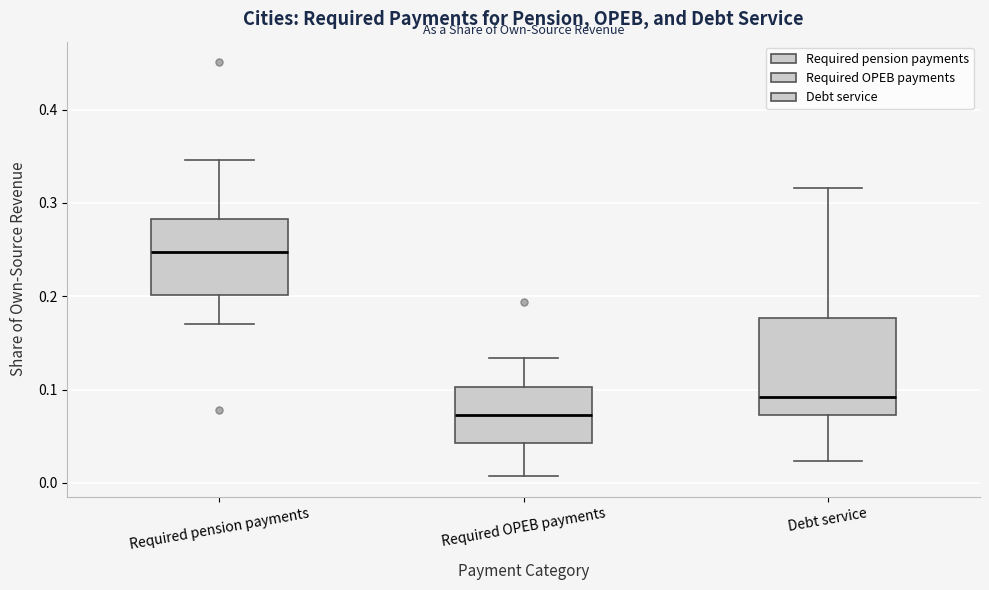

Where does the median line of the box for Required pension payments sit on the y-axis? The values are not printed on the chart, so give them approximately, as read against the axis.

0.25